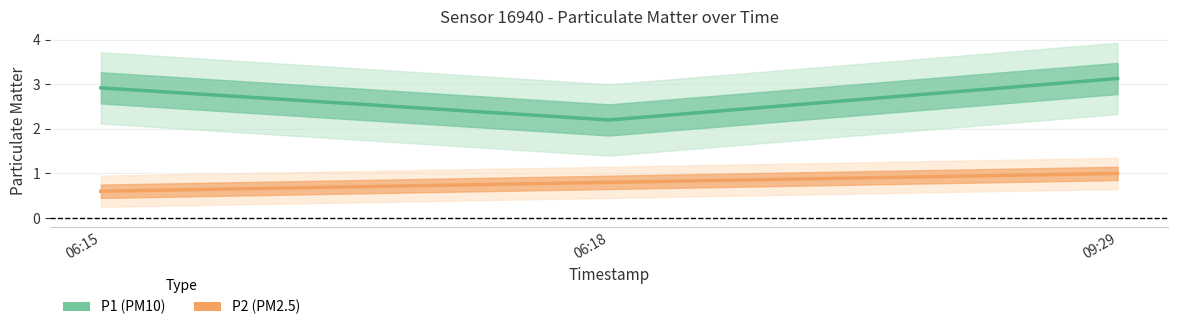

What is the total value across all series at 09:29?

4.1